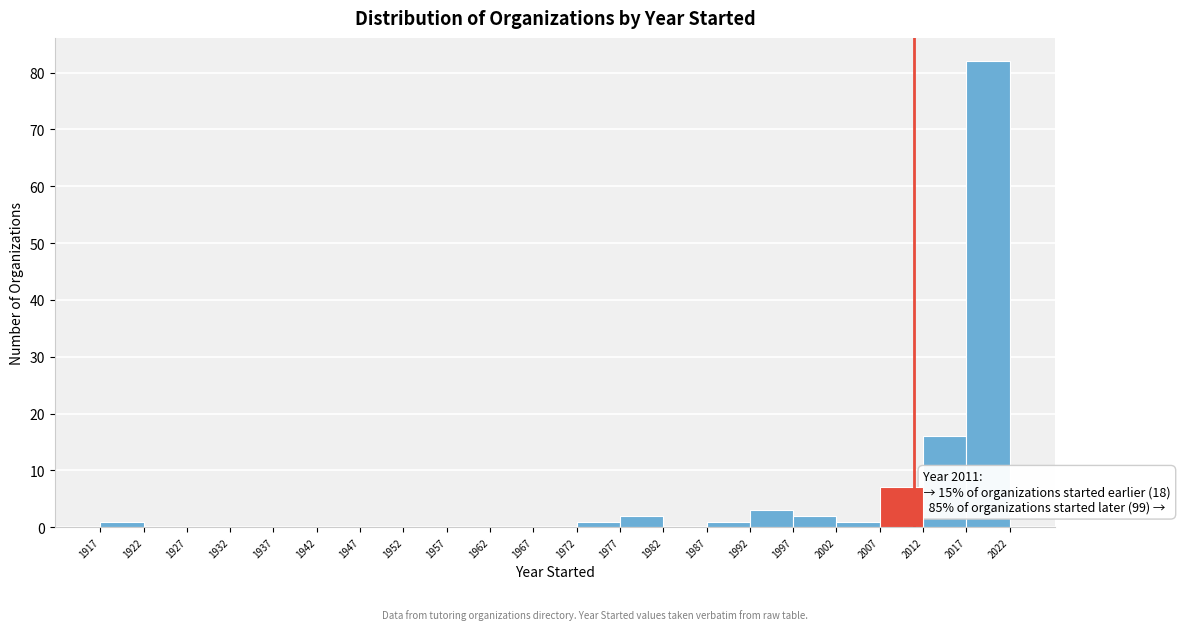

Over which range of the x-axis is the bar tallest?

2017 to 2022